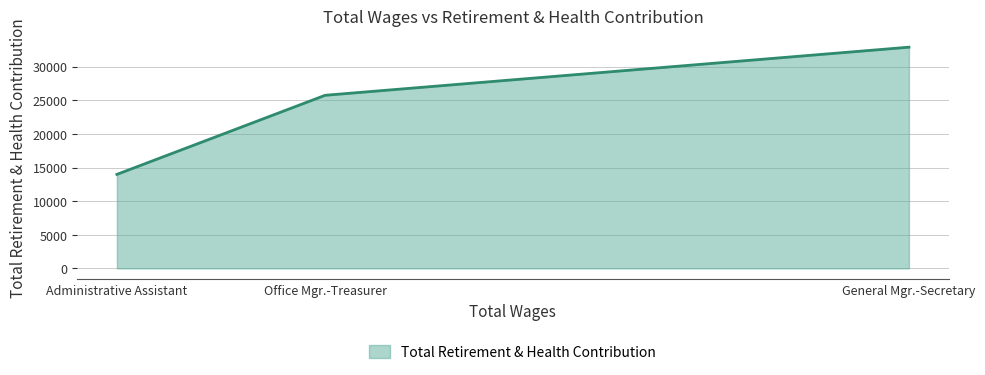

Reading left to right, extract all data points from this chart.

13979	25746	32902